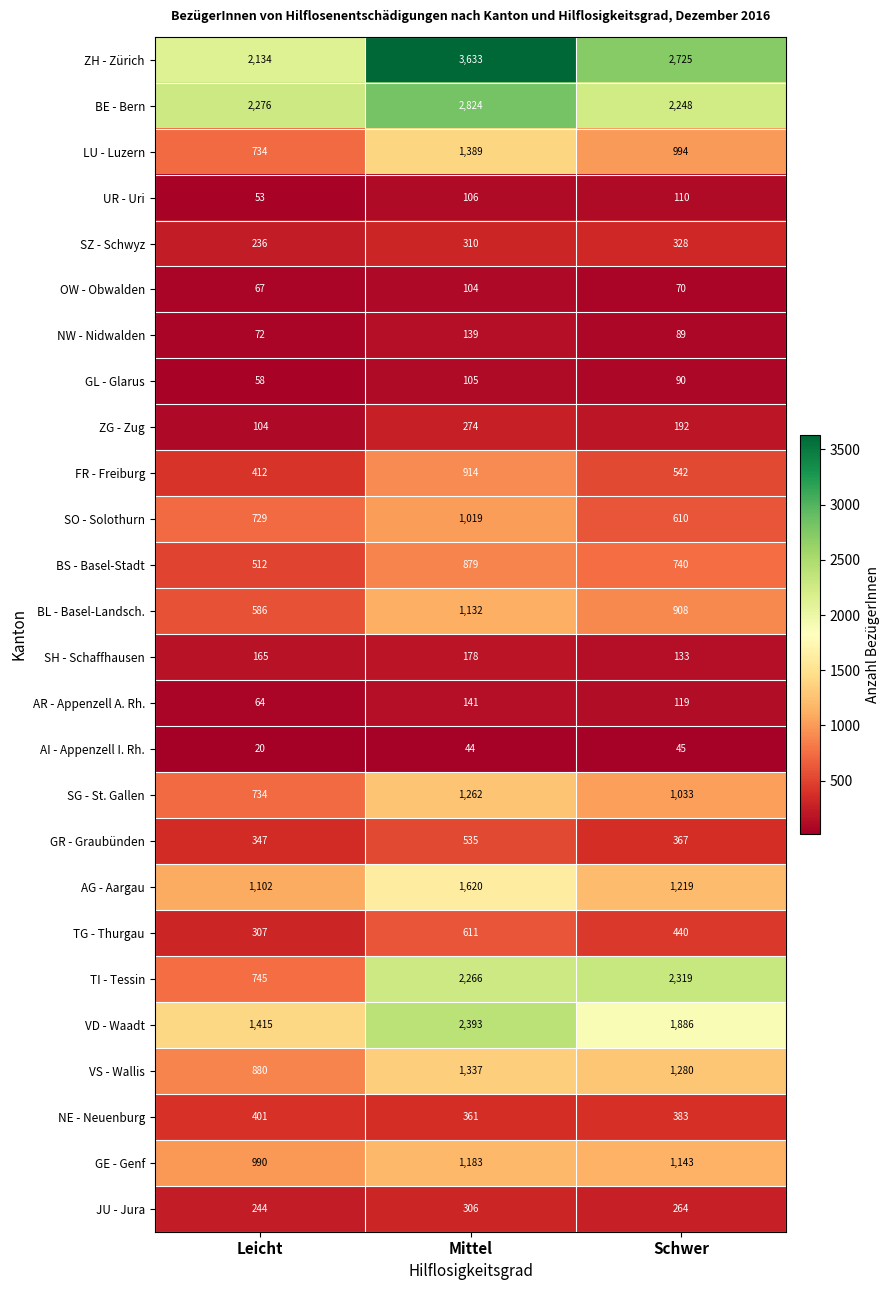

How many values in the VS - Wallis series are below 1280?

1